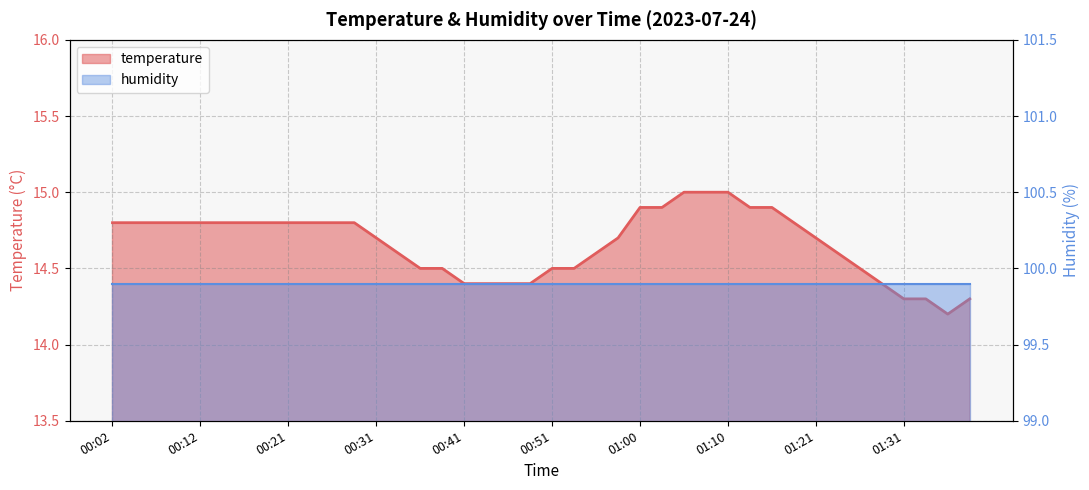

What is the difference between the maximum and minimum values?

0.8